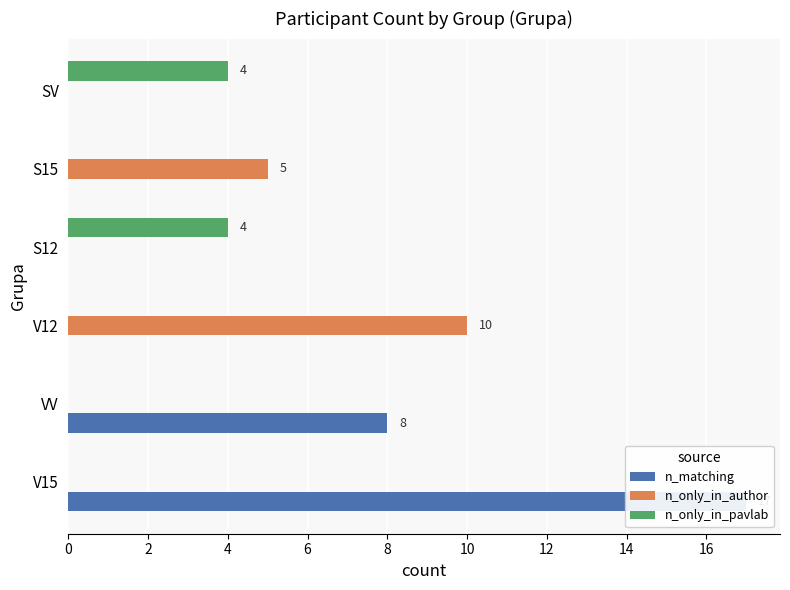

What is the spread (max minus min) of values at VV?

8